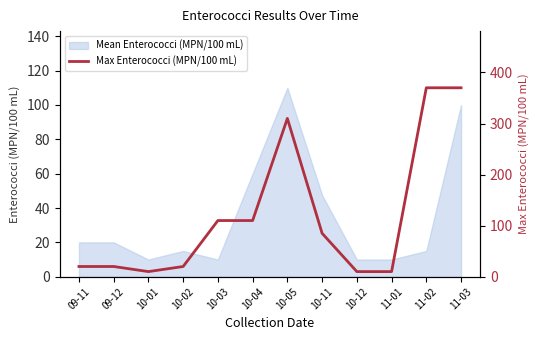

The value at 10-04 is 161. True or false?

False